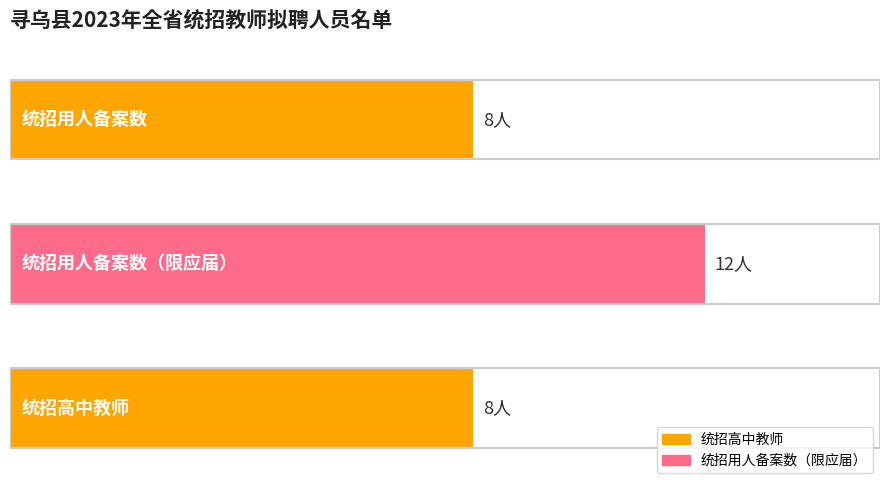

What is the ratio of the value at 2 to the value at 0?

1.0